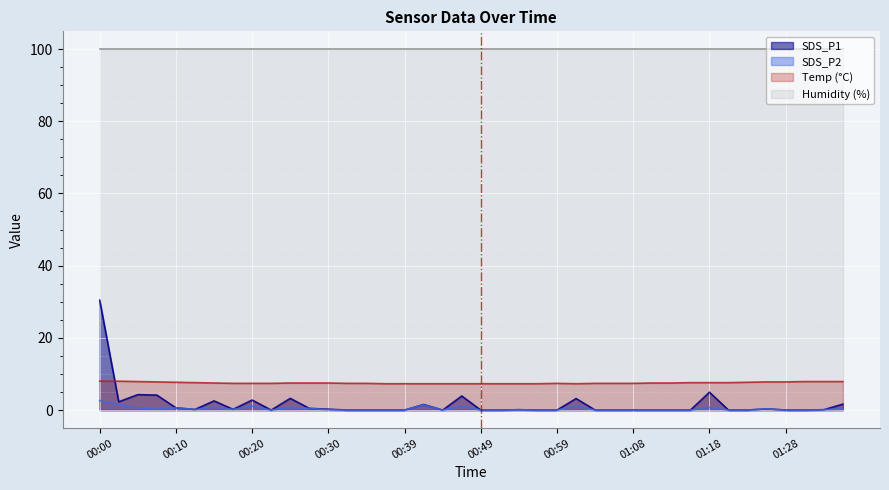

Is the value of SDS_P1 at 00:42 greater than the value of Temp at 01:33?

No